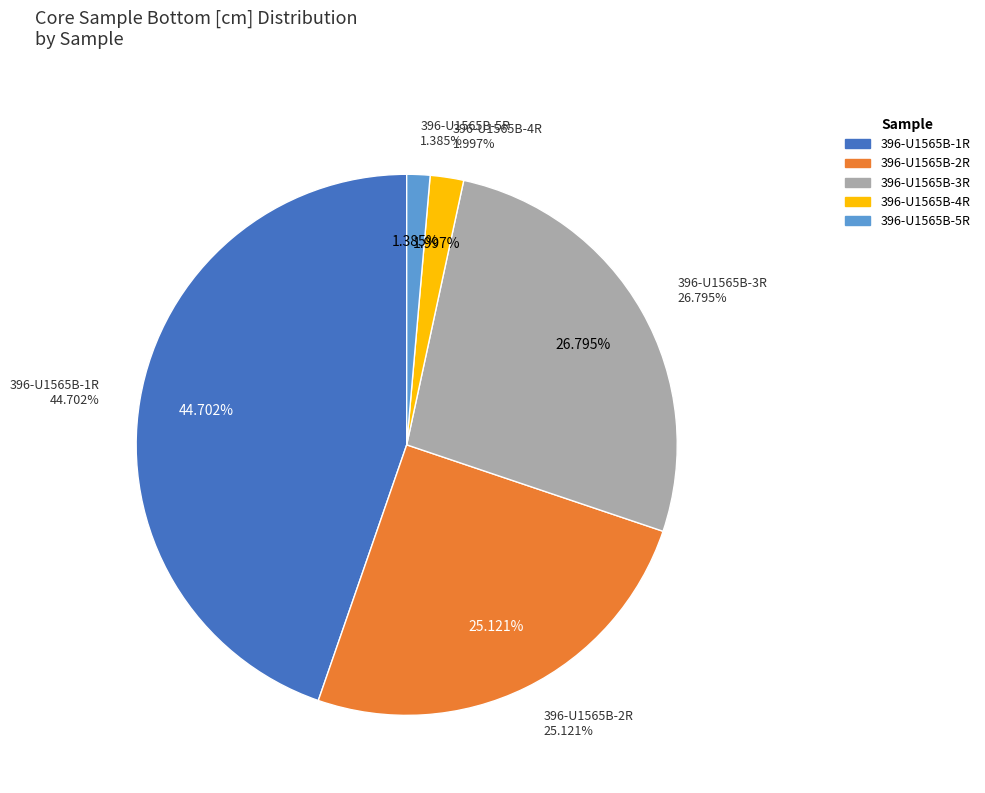

Is there any slice that represents more than half of the pie?

No